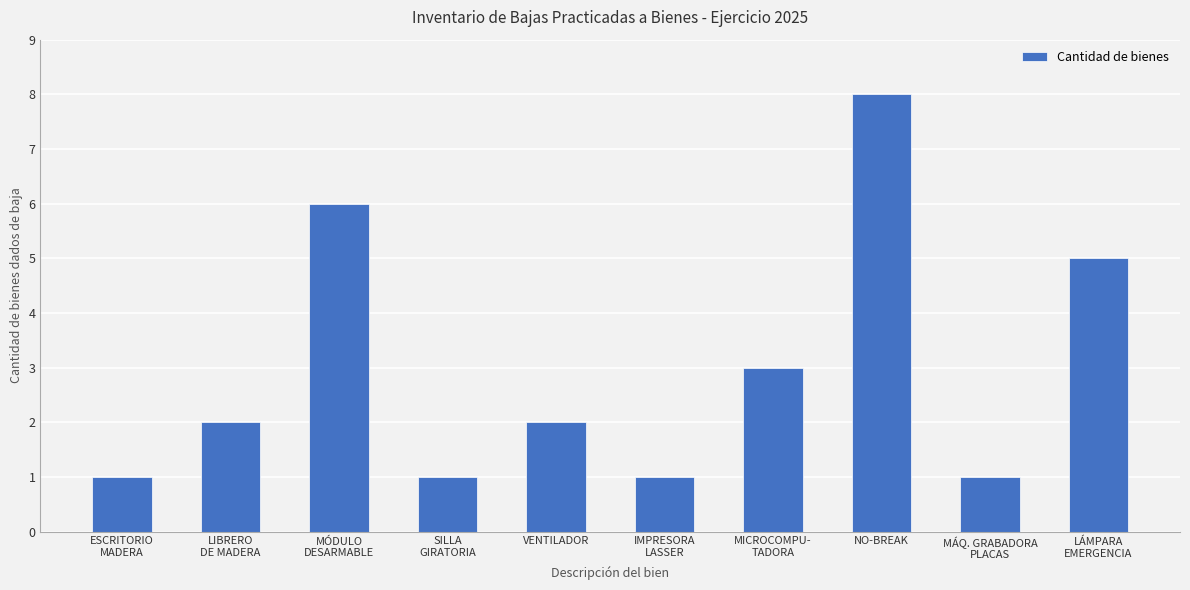

How many distinct data groups are displayed?

1